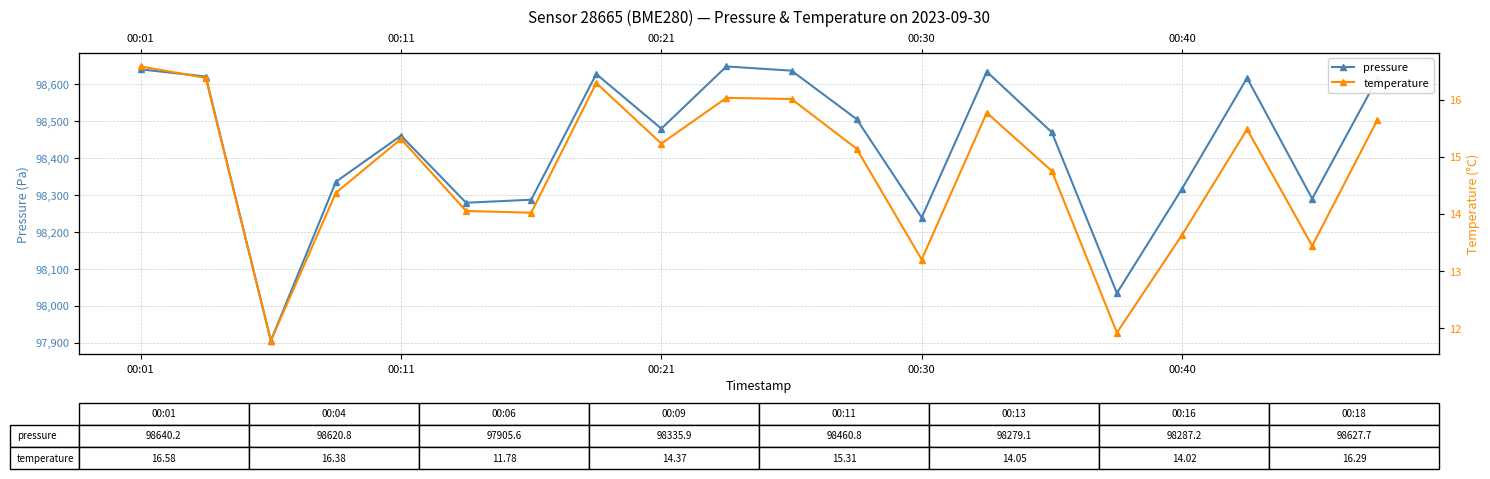

What is the lowest value of the temperature series?

11.8